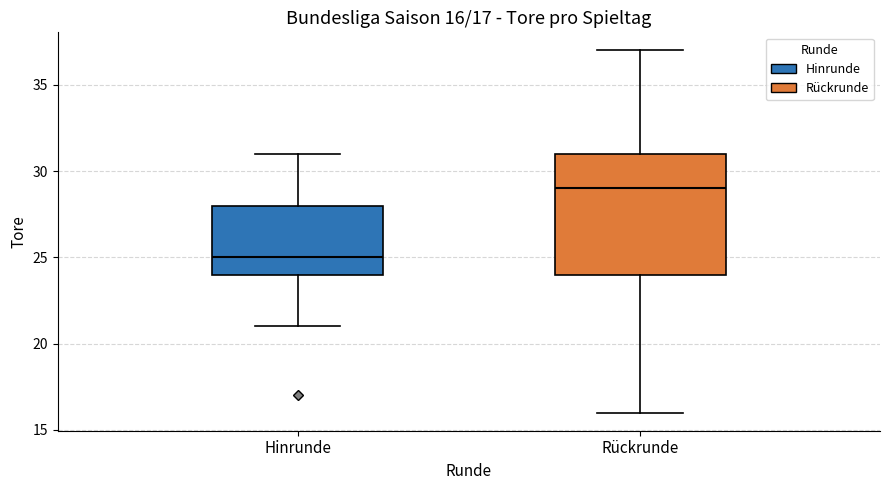

Which box has the lowest median line?

Hinrunde